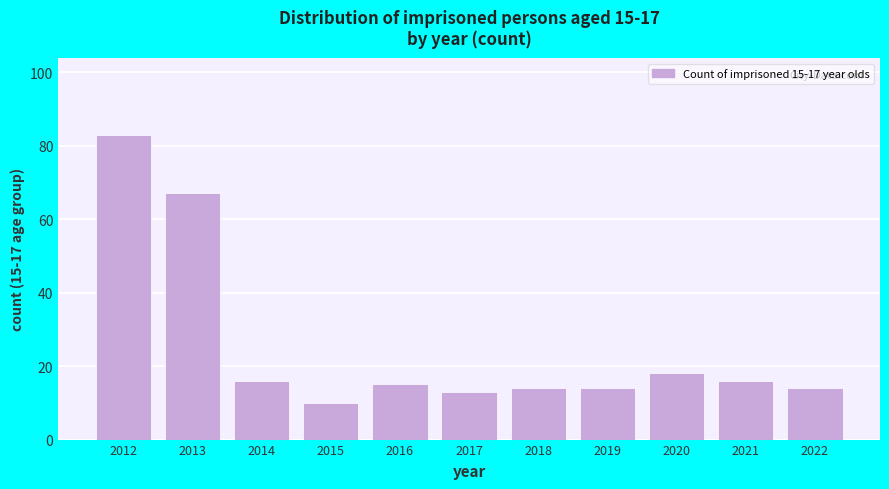

Reading left to right, transcribe all the data shown in this chart.

2012=83	2013=67	2014=16	2015=10	2016=15	2017=13	2018=14	2019=14	2020=18	2021=16	2022=14